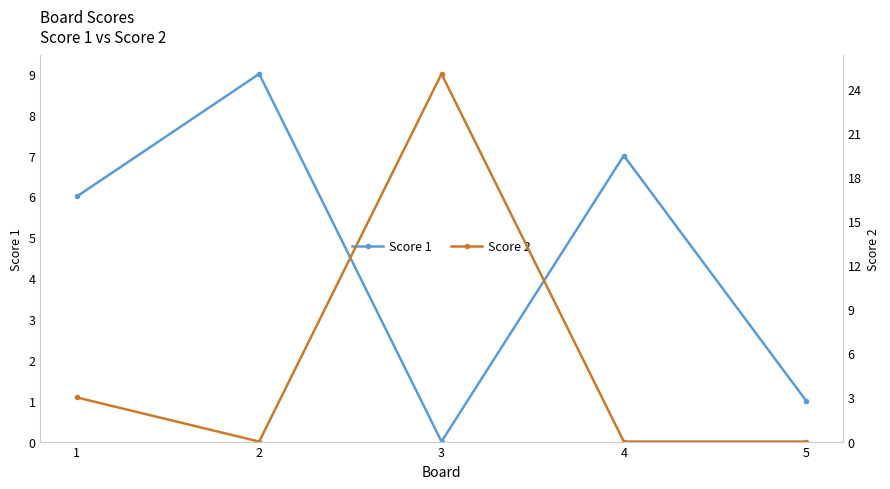

True or false: Score 2 has a value of -11 at 5.

False